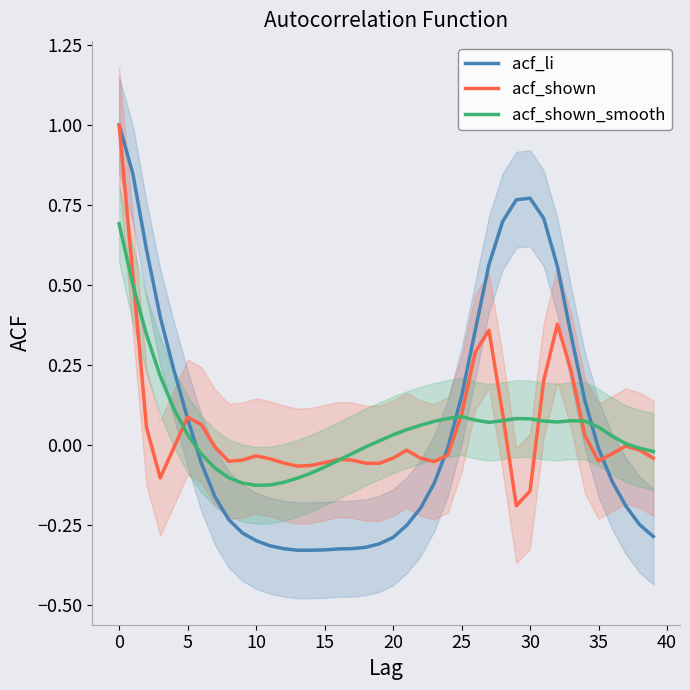

What are all the series names shown in the legend?

acf_li, acf_shown, acf_shown_smooth